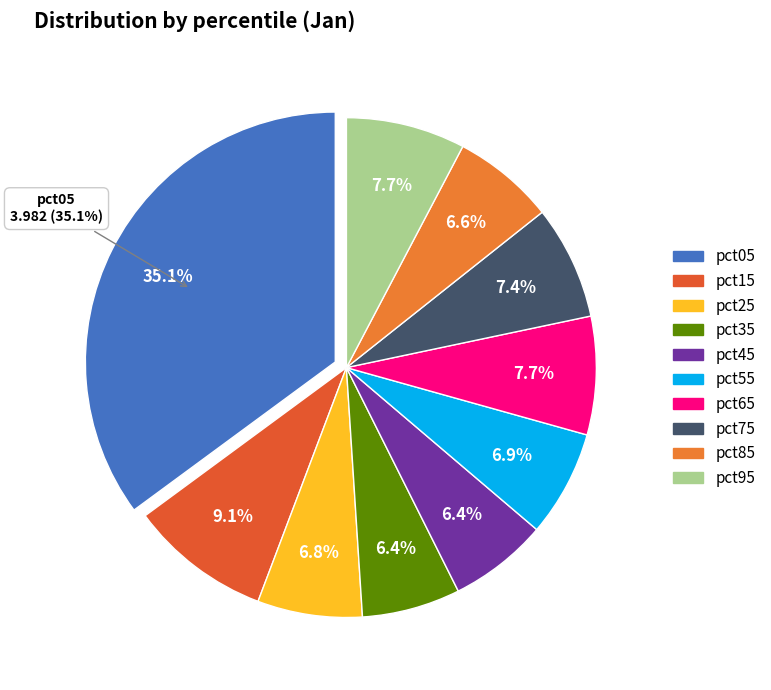

What is the change in value from pct45 to pct55?

+0.1